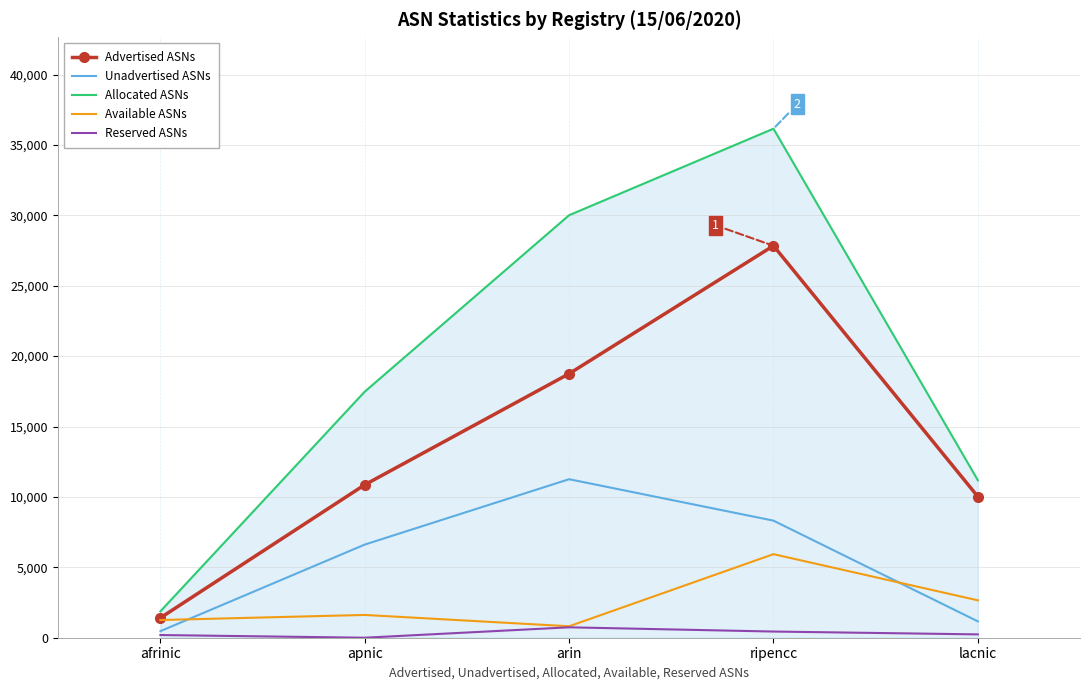

Rank the series by their maximum value, from lowest to highest.

Reserved ASNs, Available ASNs, Unadvertised ASNs, Advertised ASNs, Allocated ASNs